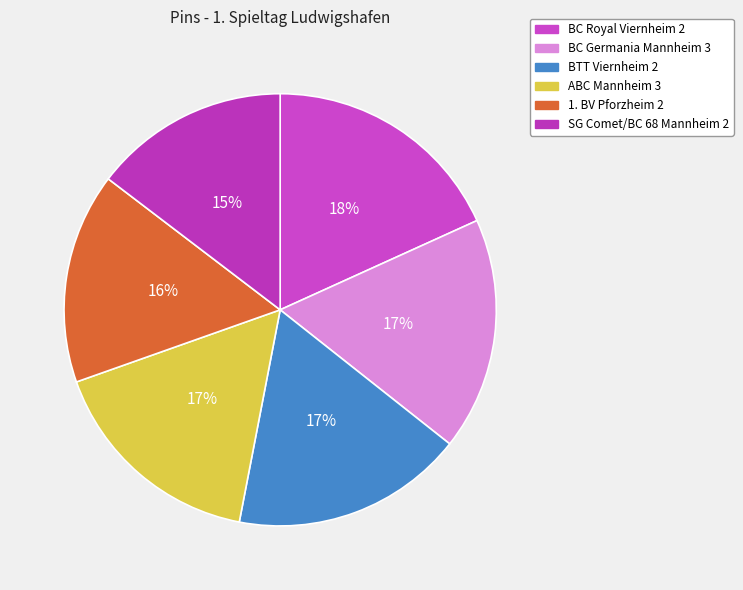

To the nearest percent, what is the combined percentage of BTT Viernheim 2 and ABC Mannheim 3?

34%